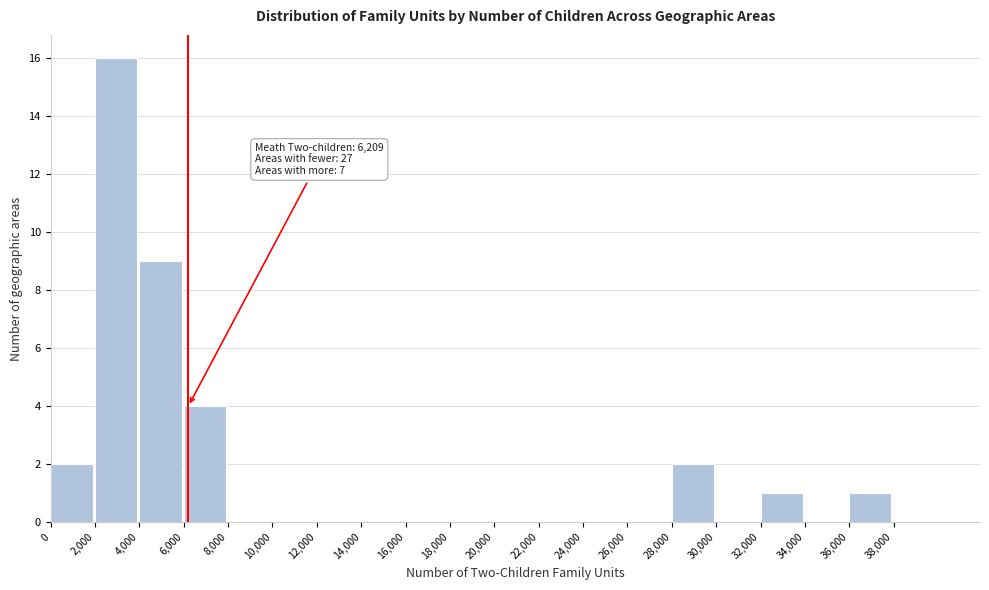

Which range on the x-axis has the tallest bar?

2000 to 4000